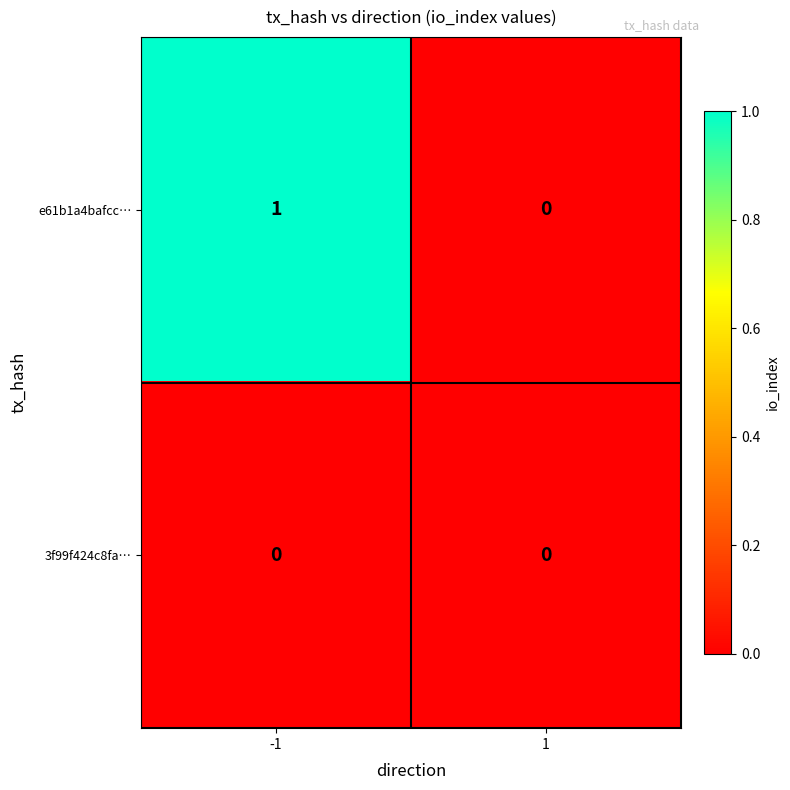

Which series has the largest total across all categories?

e61b1a4bafcc…